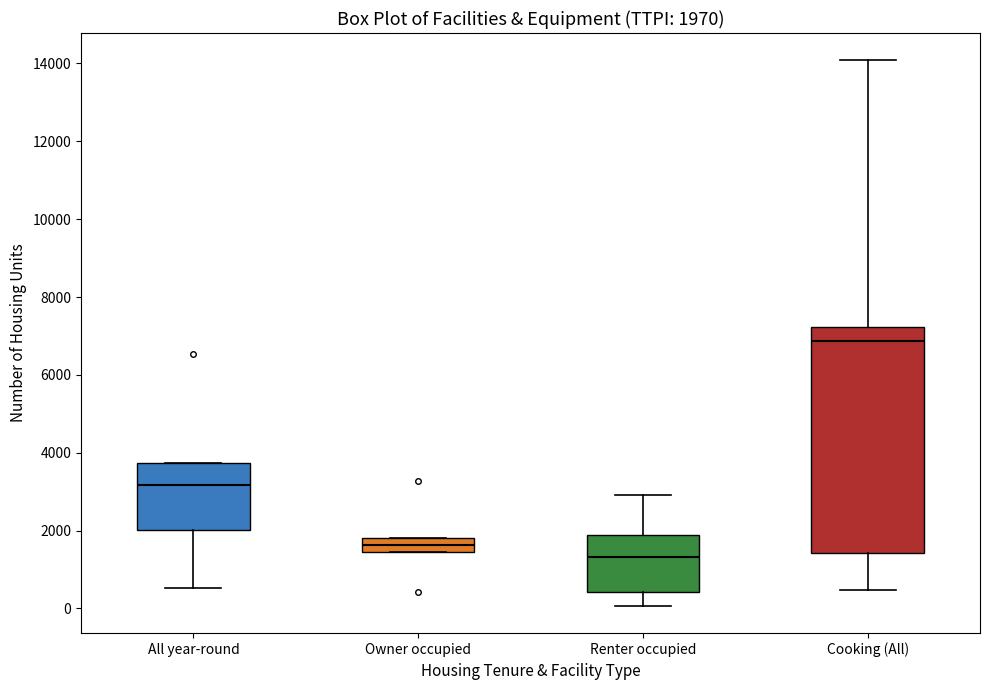

Which box is the tallest, from its lower edge to its upper edge?

Cooking (All)